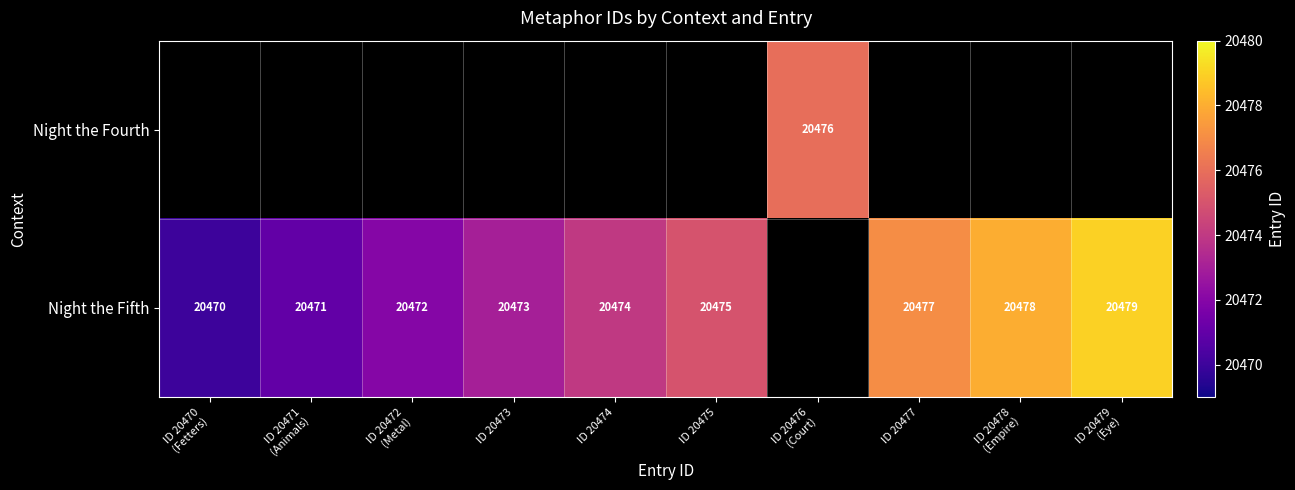

True or false: Night the Fifth has a value of 20475 at ID 20475.

True